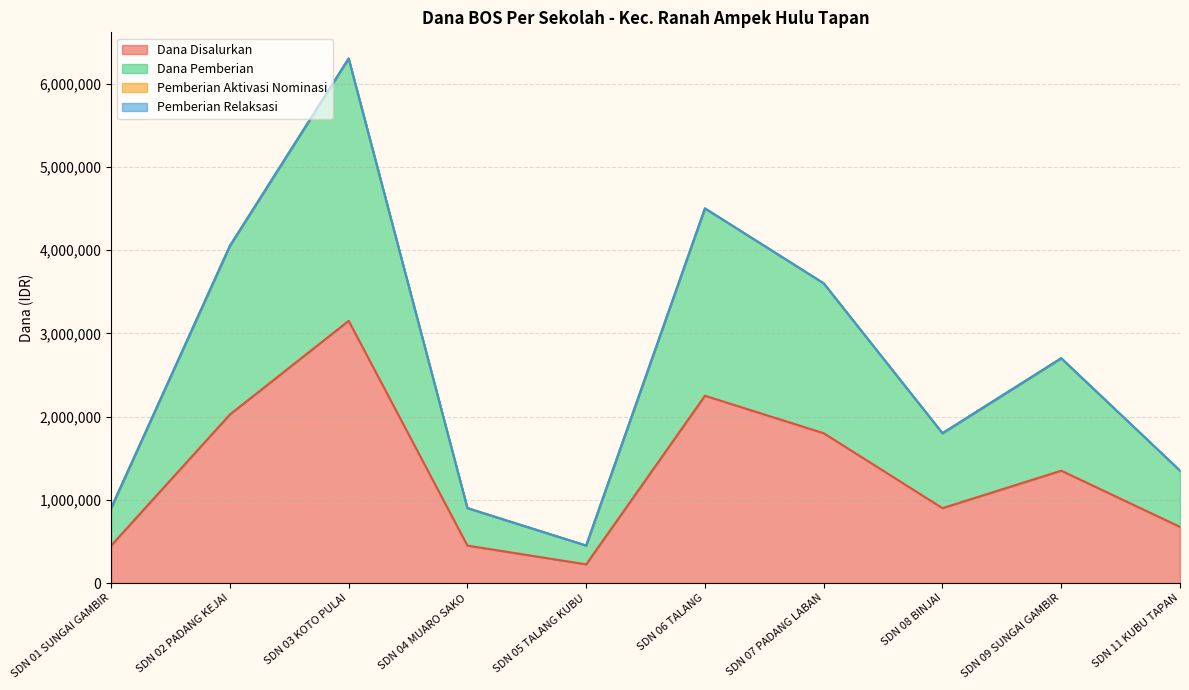

How many lines are shown in the chart?

4